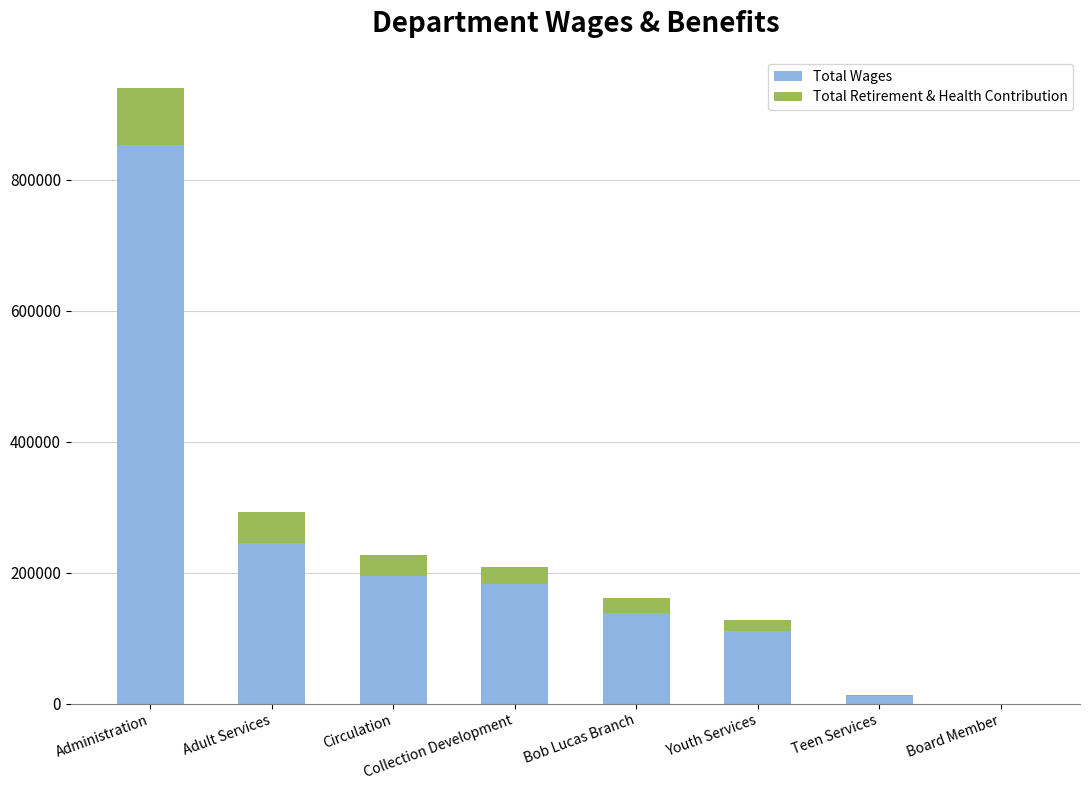

What is the sum of all Total Wages values?

1735947